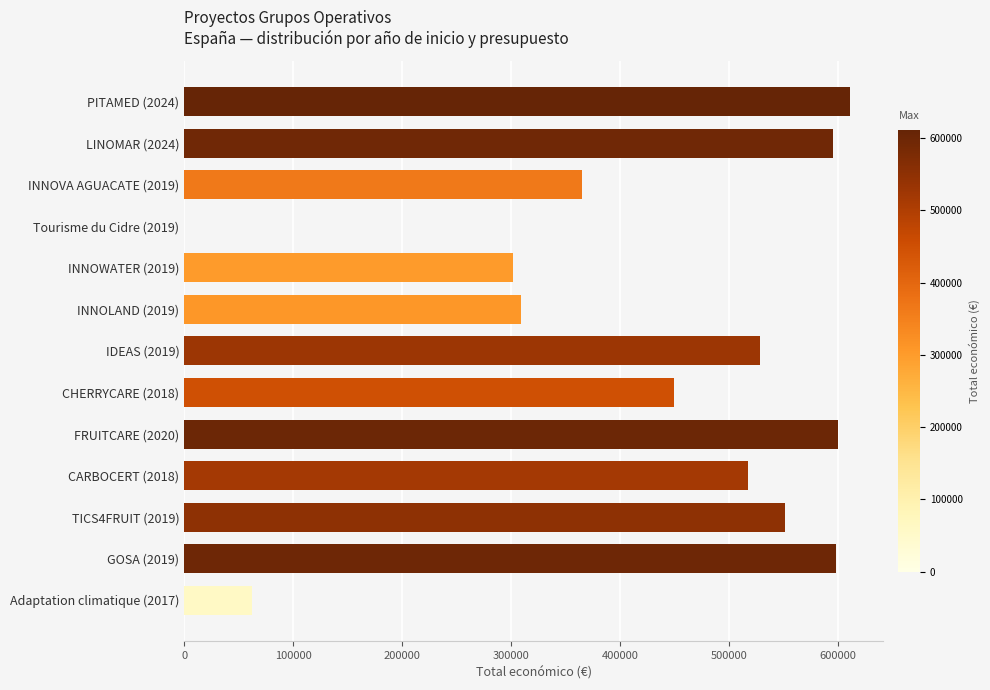

What is the ratio of the value at CARBOCERT (2018) to the value at FRUITCARE (2020)?

0.9